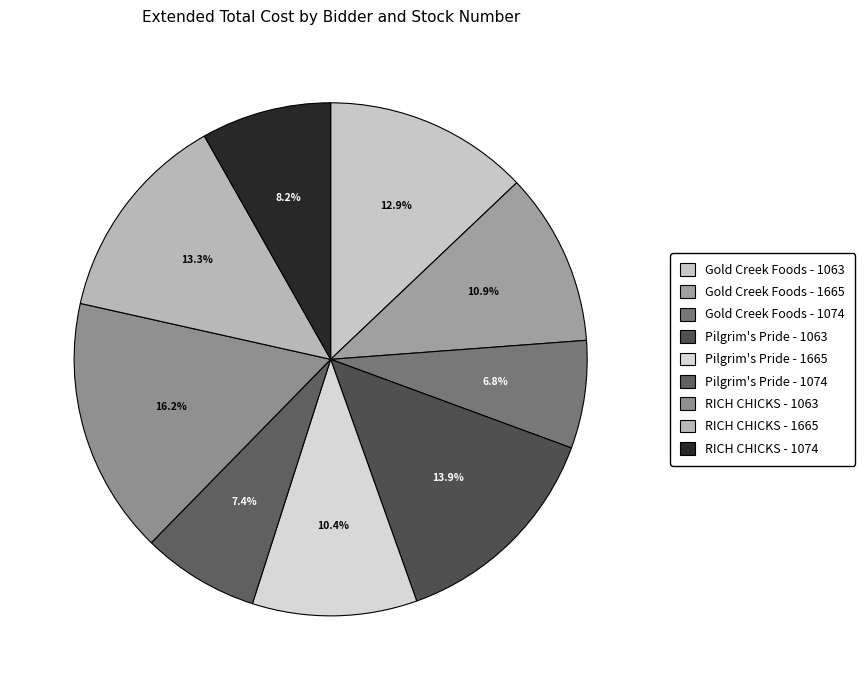

Does Pilgrim's Pride - 1063 account for over 50% of the chart?

No